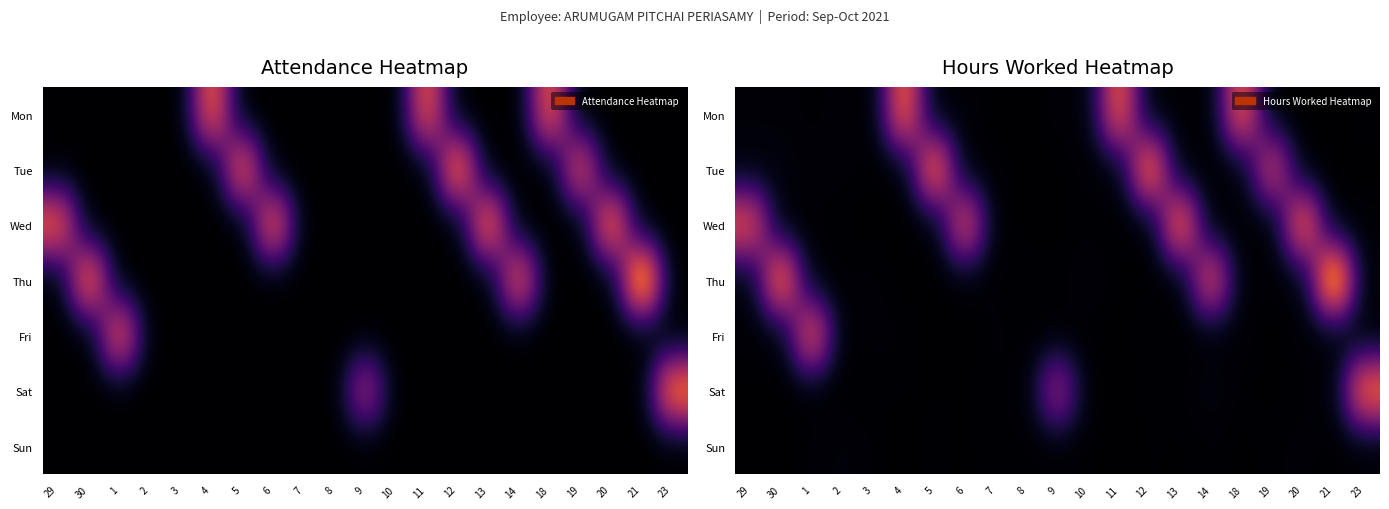

At which category is the sum across all series the highest?

21